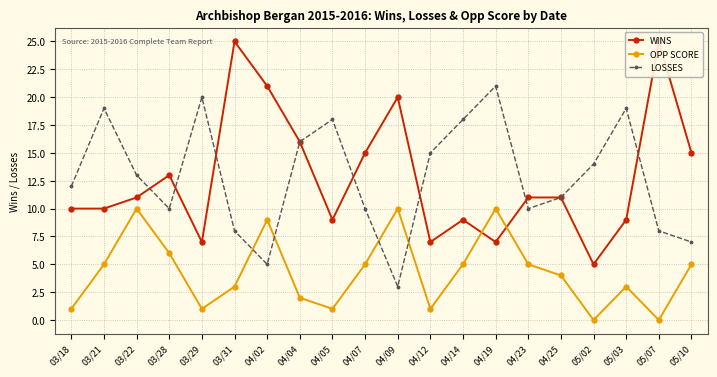

What position from the left is 03/31?

6